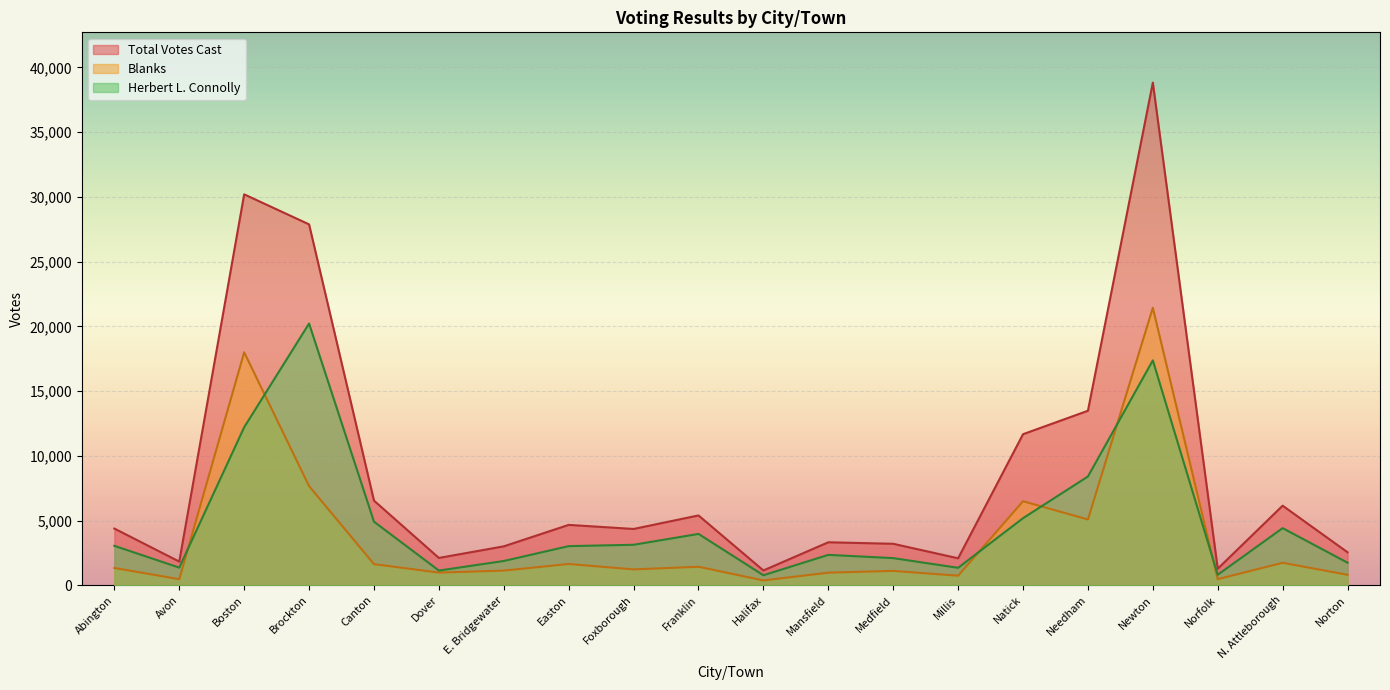

List the labels in order of Total Votes Cast value, smallest first.

Halifax, Norfolk, Avon, Millis, Dover, Norton, E. Bridgewater, Medfield, Mansfield, Foxborough, Abington, Easton, Franklin, N. Attleborough, Canton, Natick, Needham, Brockton, Boston, Newton